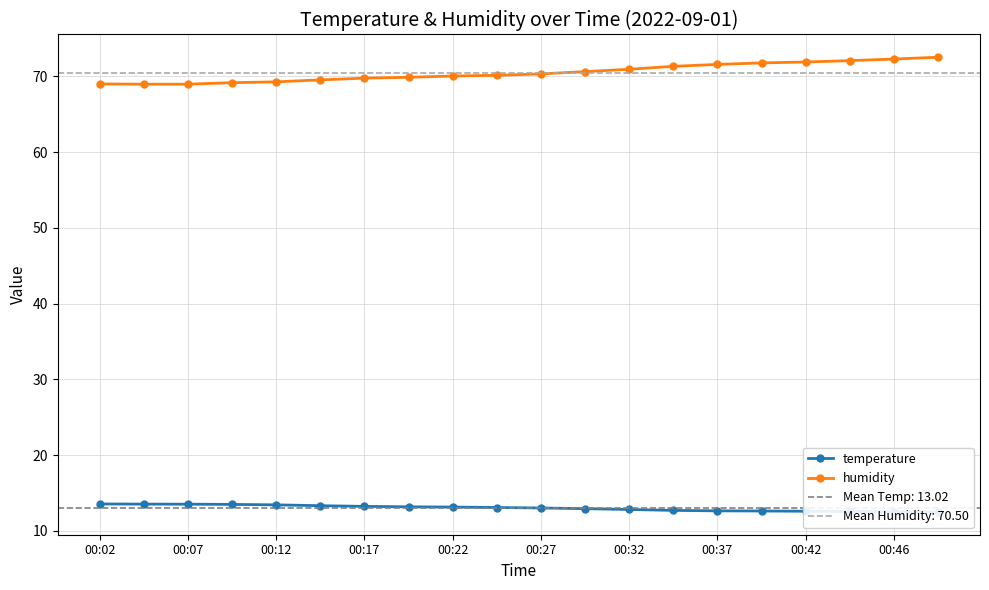

Where does the temperature series first go above 13?

00:02